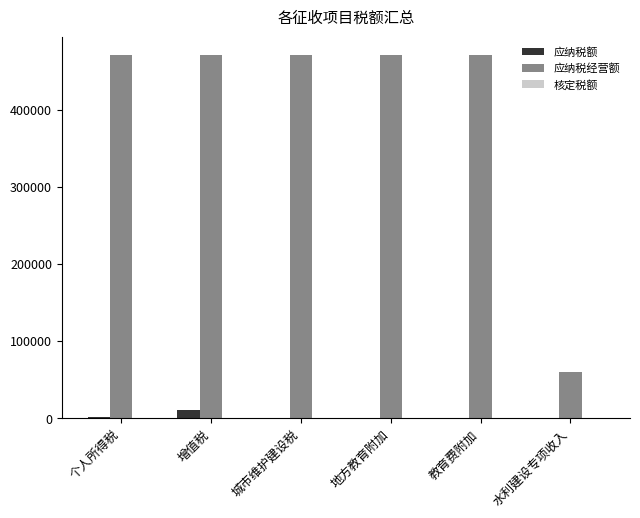

Is the value of 应纳税经营额 at 个人所得税 greater than the value of 应纳税额 at 地方教育附加?

Yes